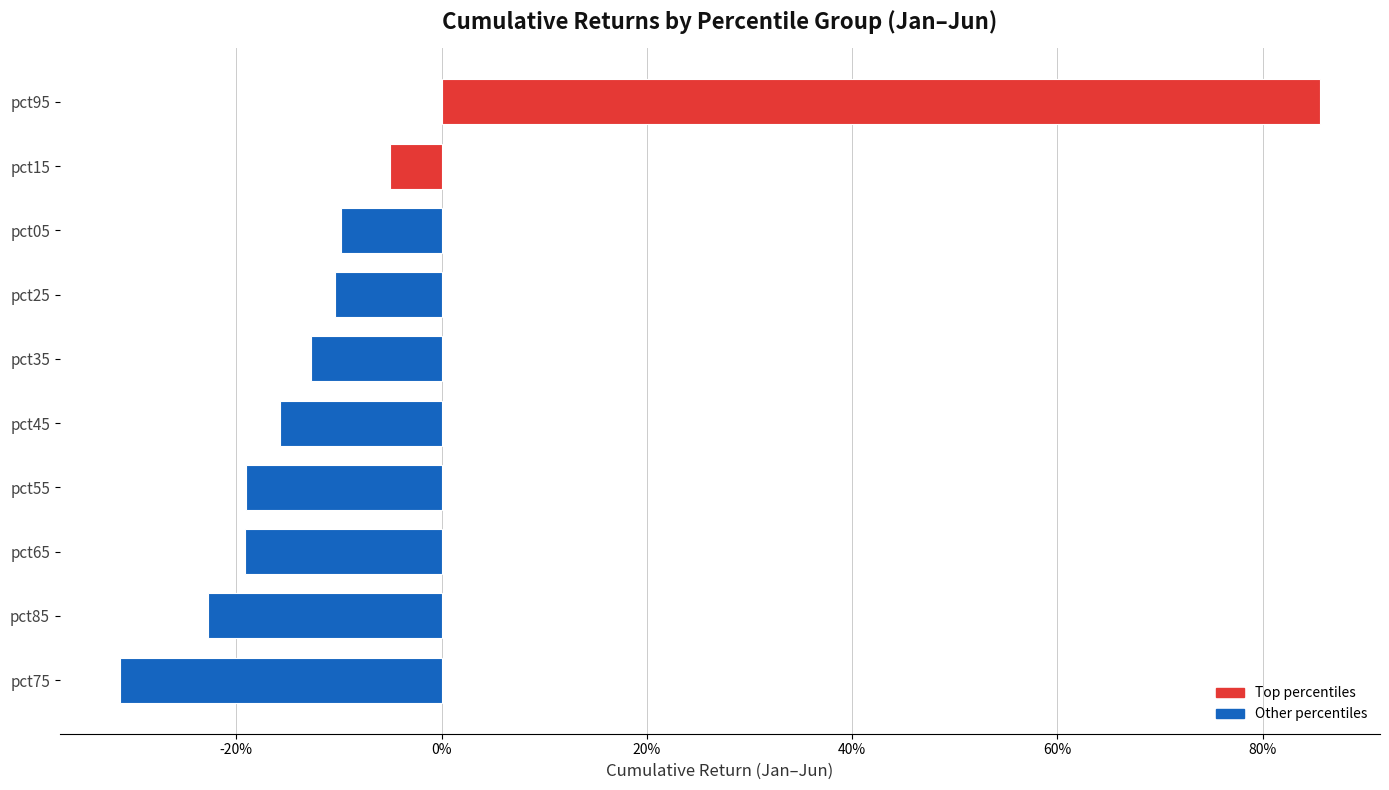

Are the bars horizontal?

Yes